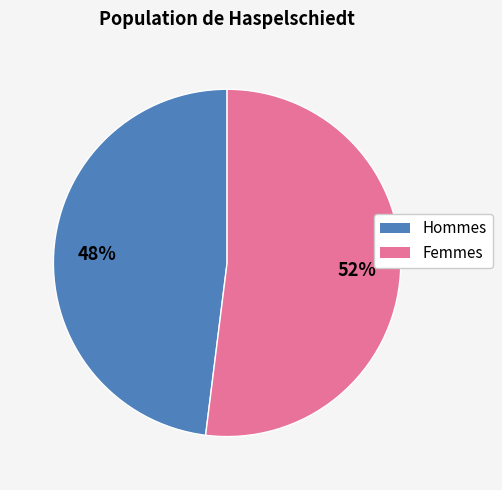

True or false: Femmes accounts for 67% of the total.

False